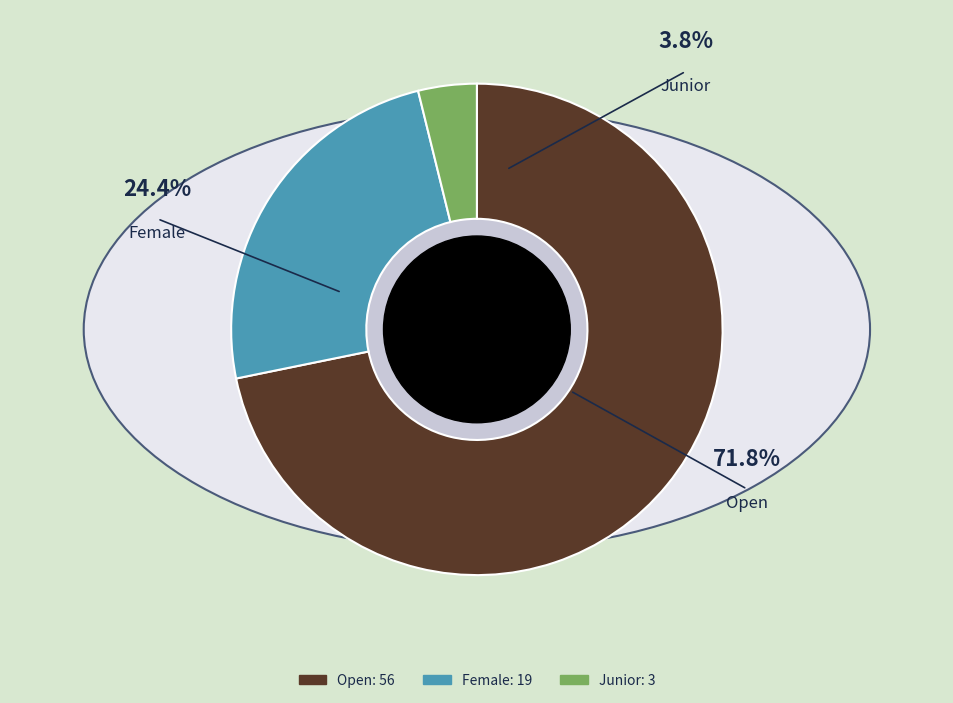

Does any single category account for the majority?

Yes